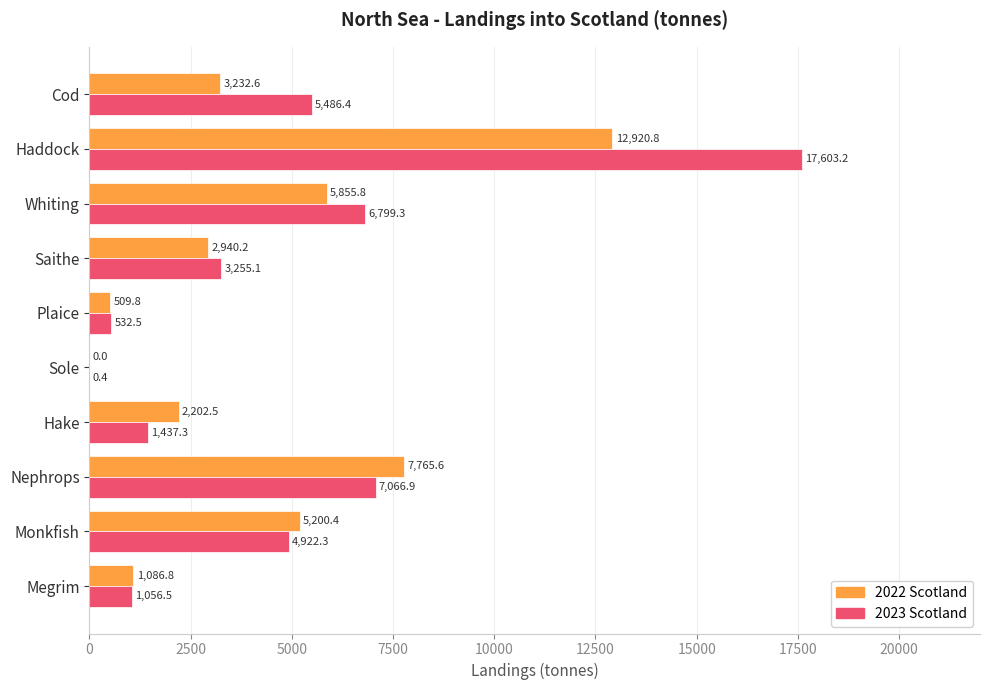

Is it true that 2022 Scotland equals 7765.6 at Nephrops?

True